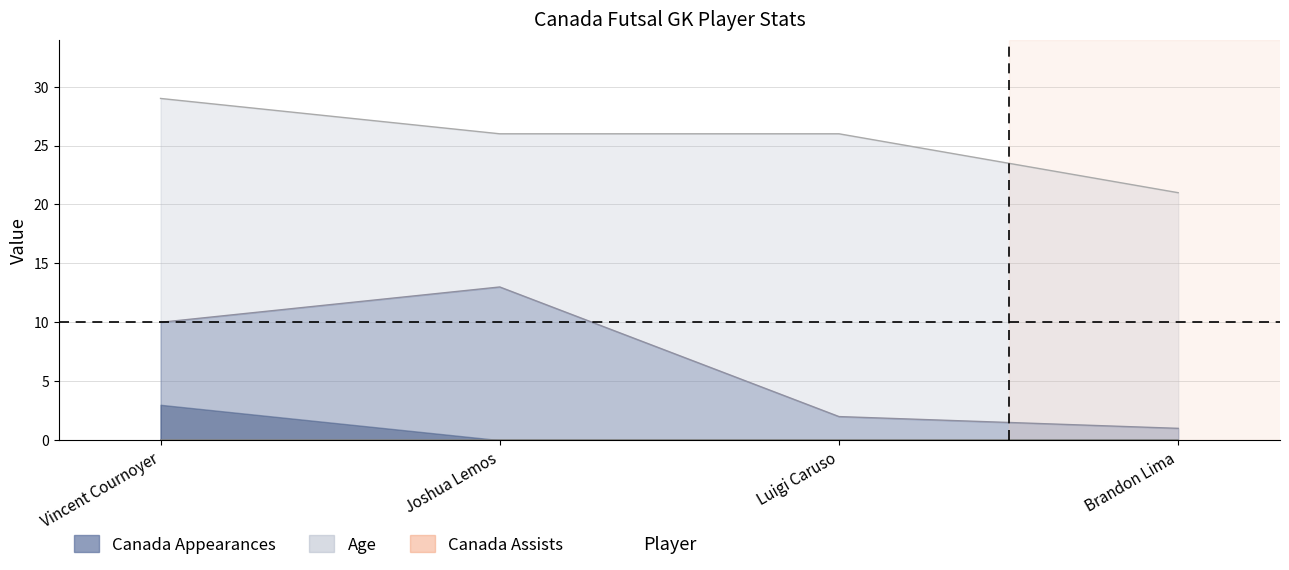

At which label does Canada Appearances first exceed 10?

Joshua Lemos